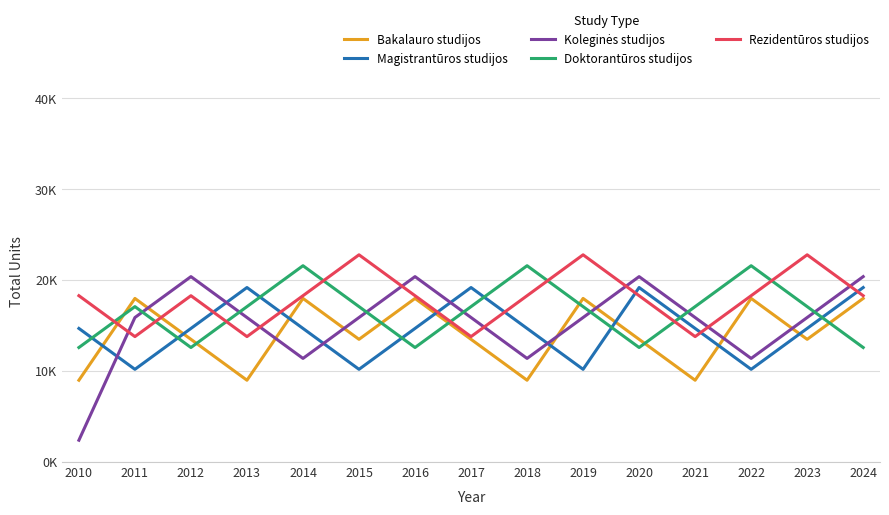

Does the chart have visible grid lines?

Yes